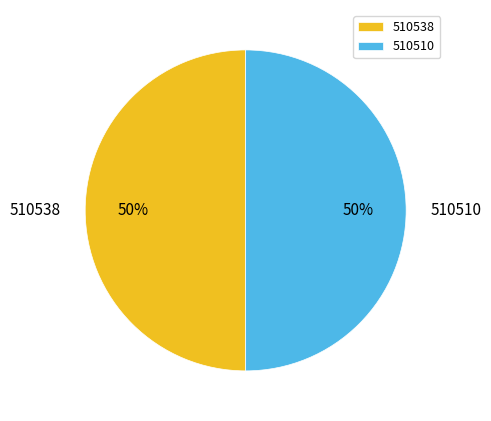

Is the sum of 510538 and 510510 greater than half?

Yes